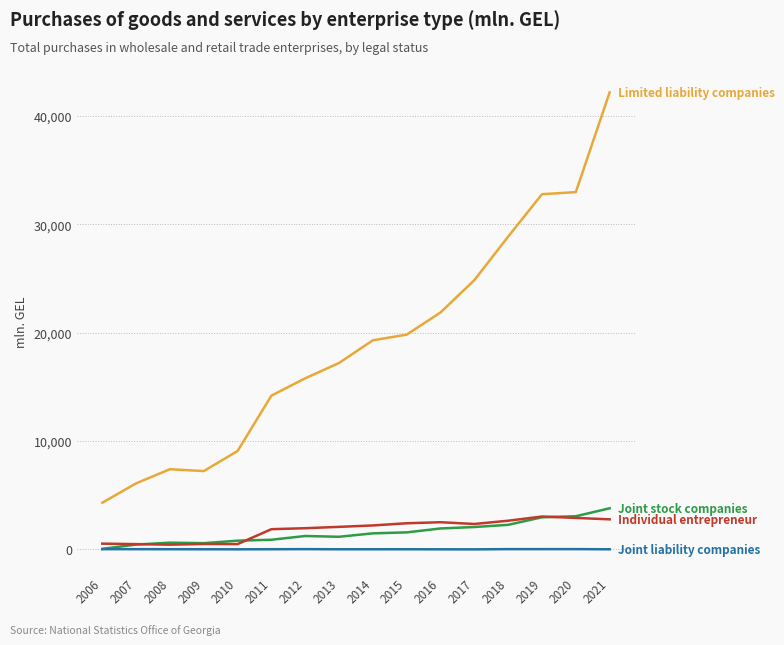

At which category is the sum across all series the highest?

2021